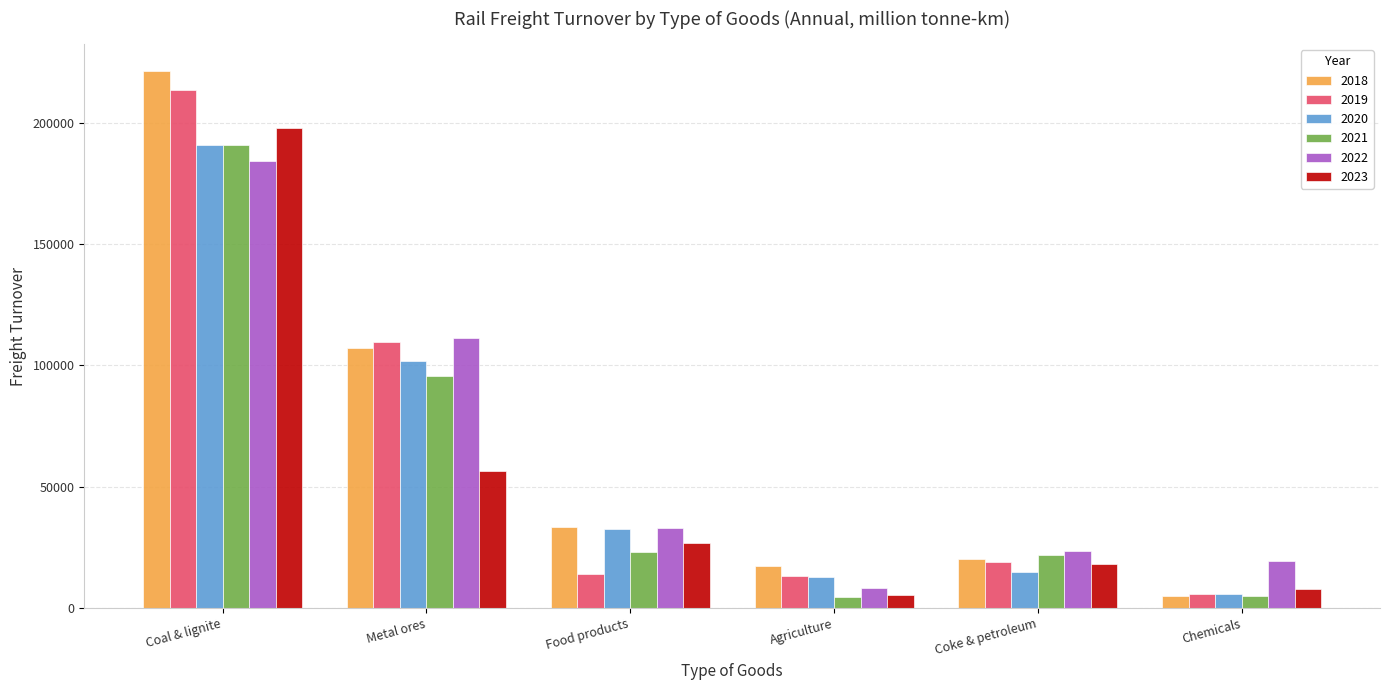

What is the difference between the 2022 values at Metal ores and Chemicals?

91616.5